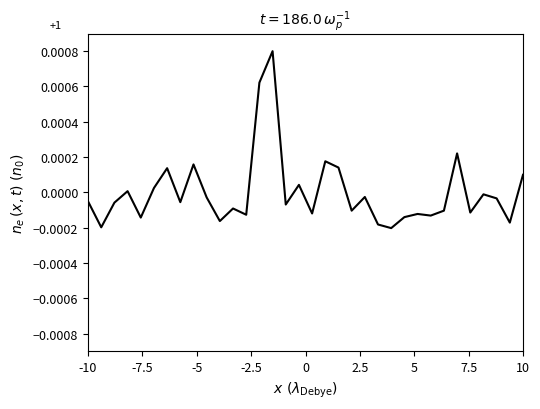

Count the number of values greater than 0.

11